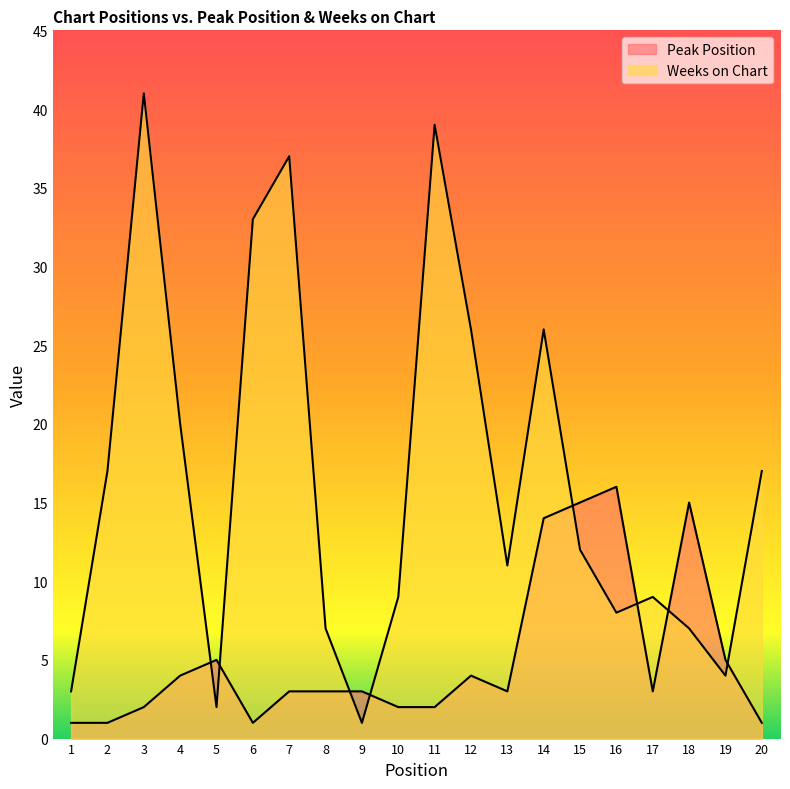

Between 11 and 1, which is larger?

11